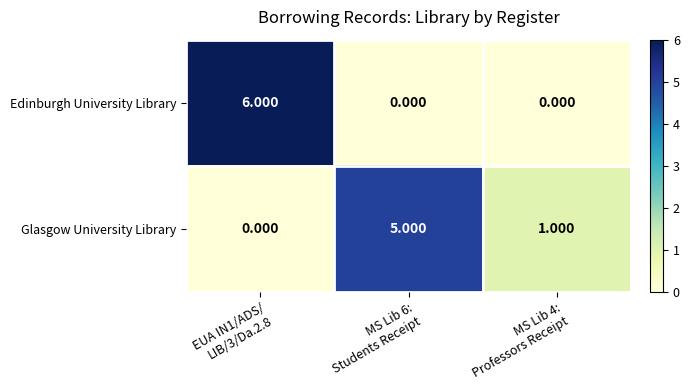

Rank the series by their maximum value, from lowest to highest.

Glasgow University Library, Edinburgh University Library